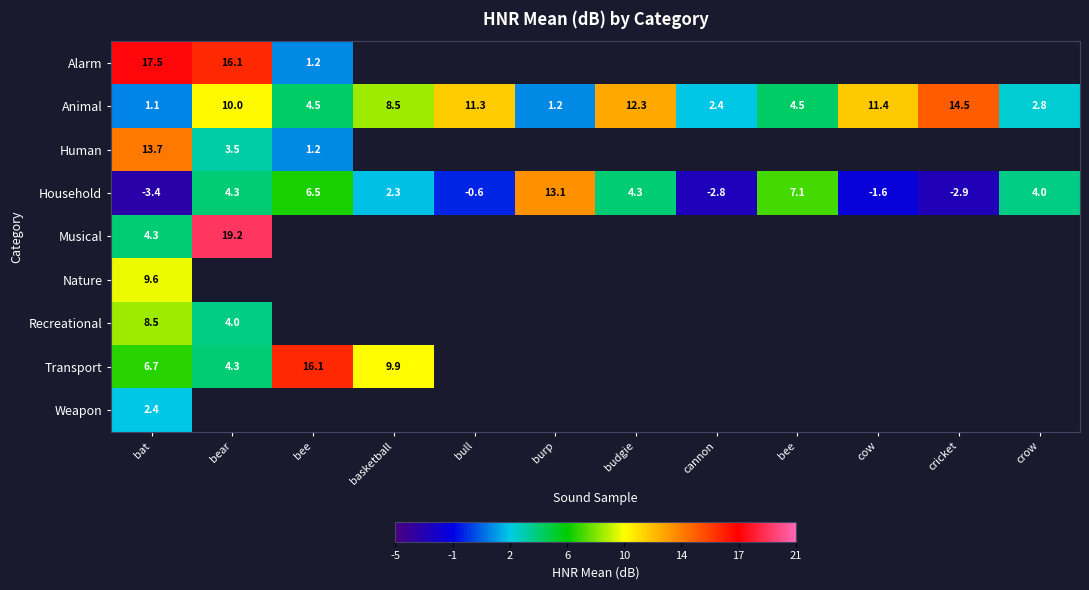

Which series has the largest range (max minus min)?

Household